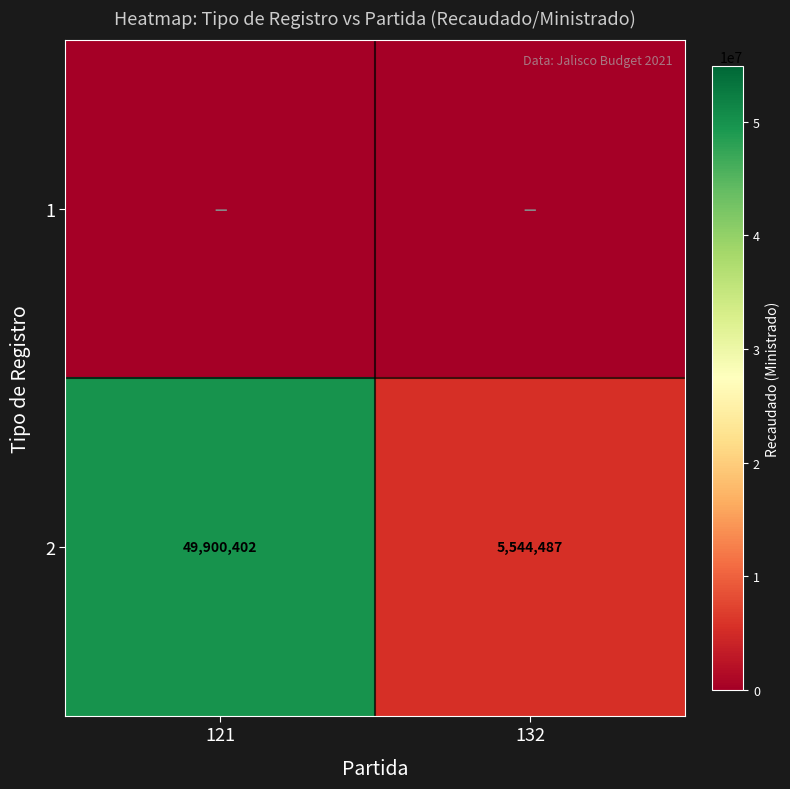

Between 121 and 132, which series saw the biggest shift?

2